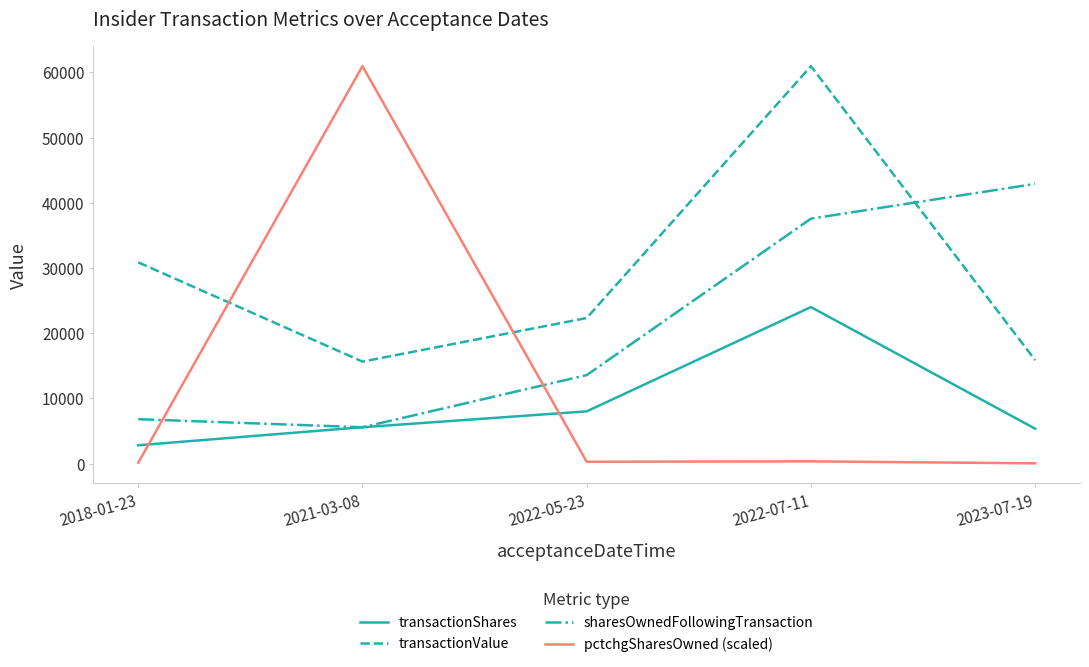

Which series has the largest total across all categories?

transactionValue